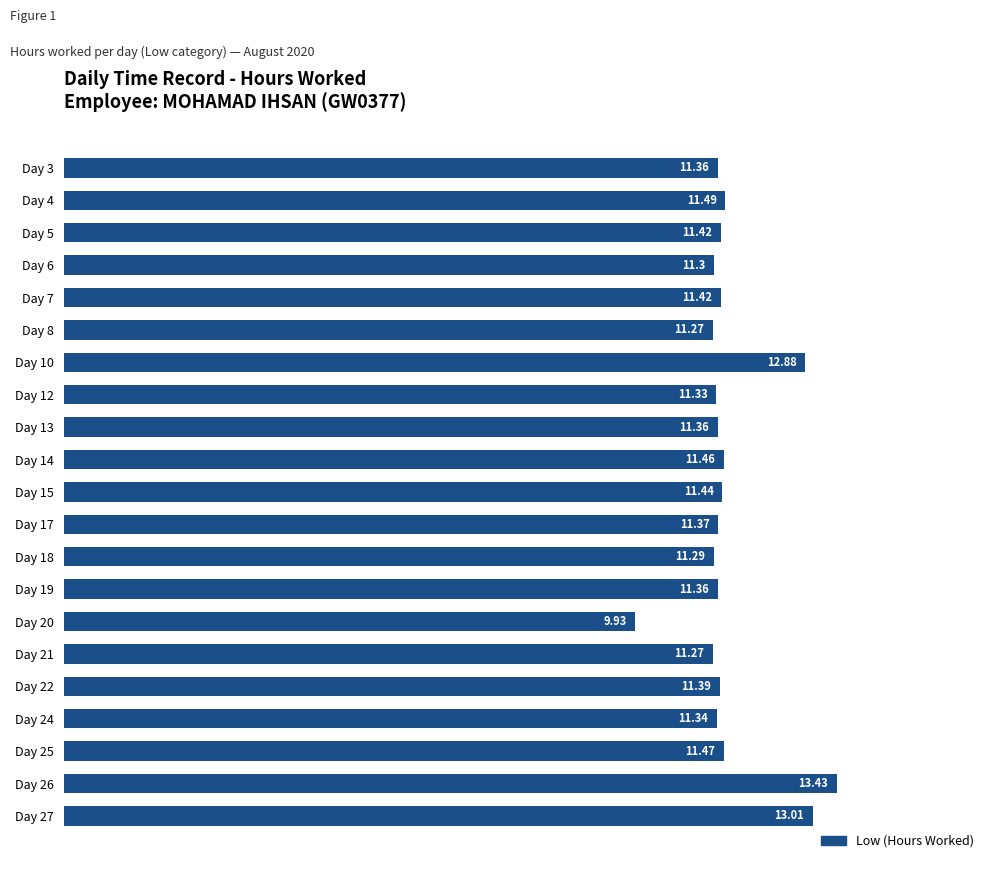

How many data points are less than 11?

1